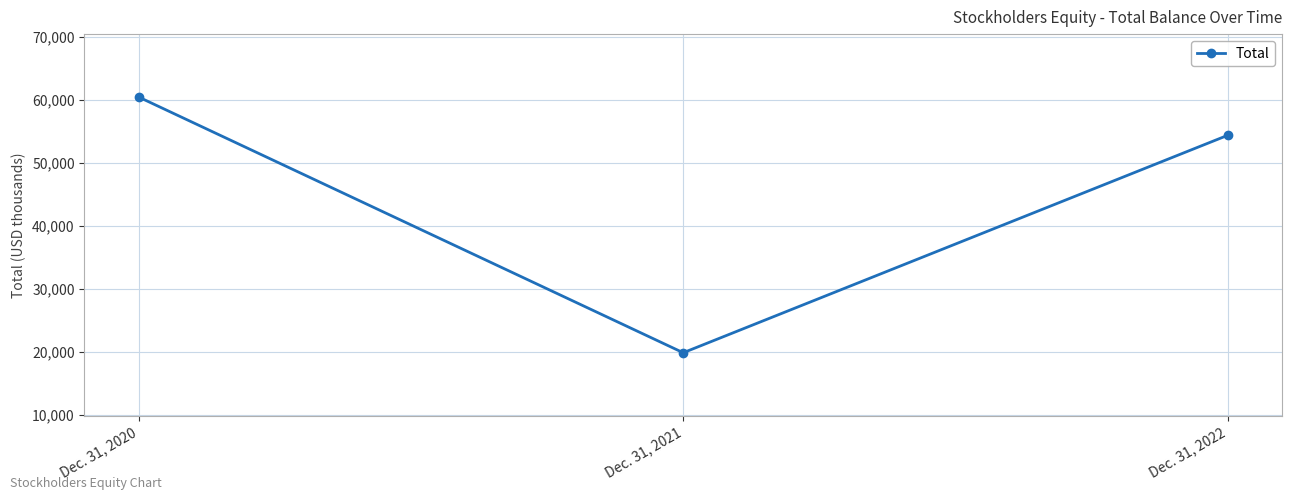

Reading left to right, transcribe all the data shown in this chart.

60432	19892	54371